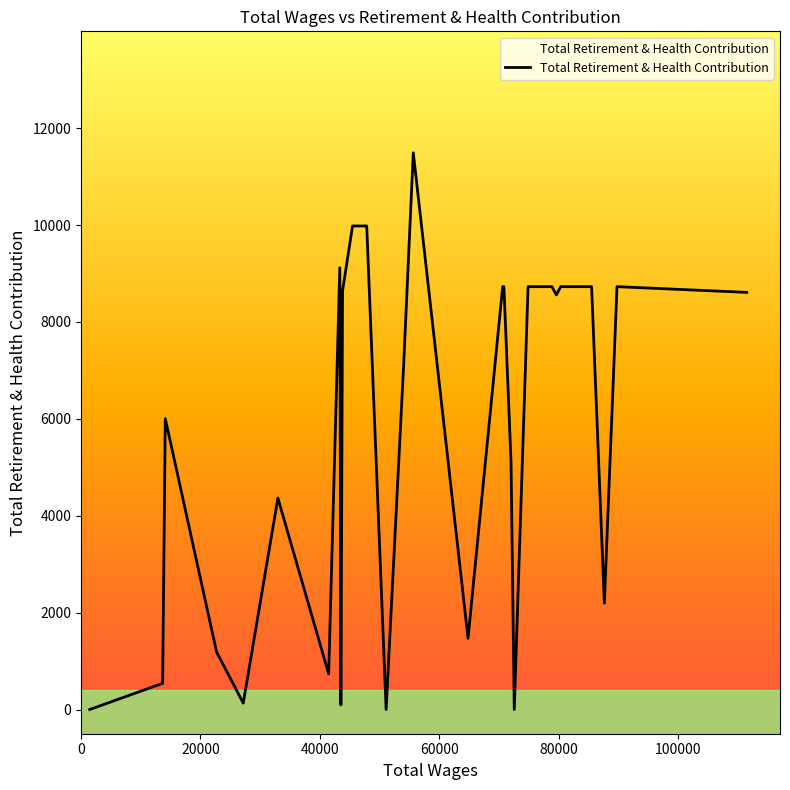

What is the average value?

6061